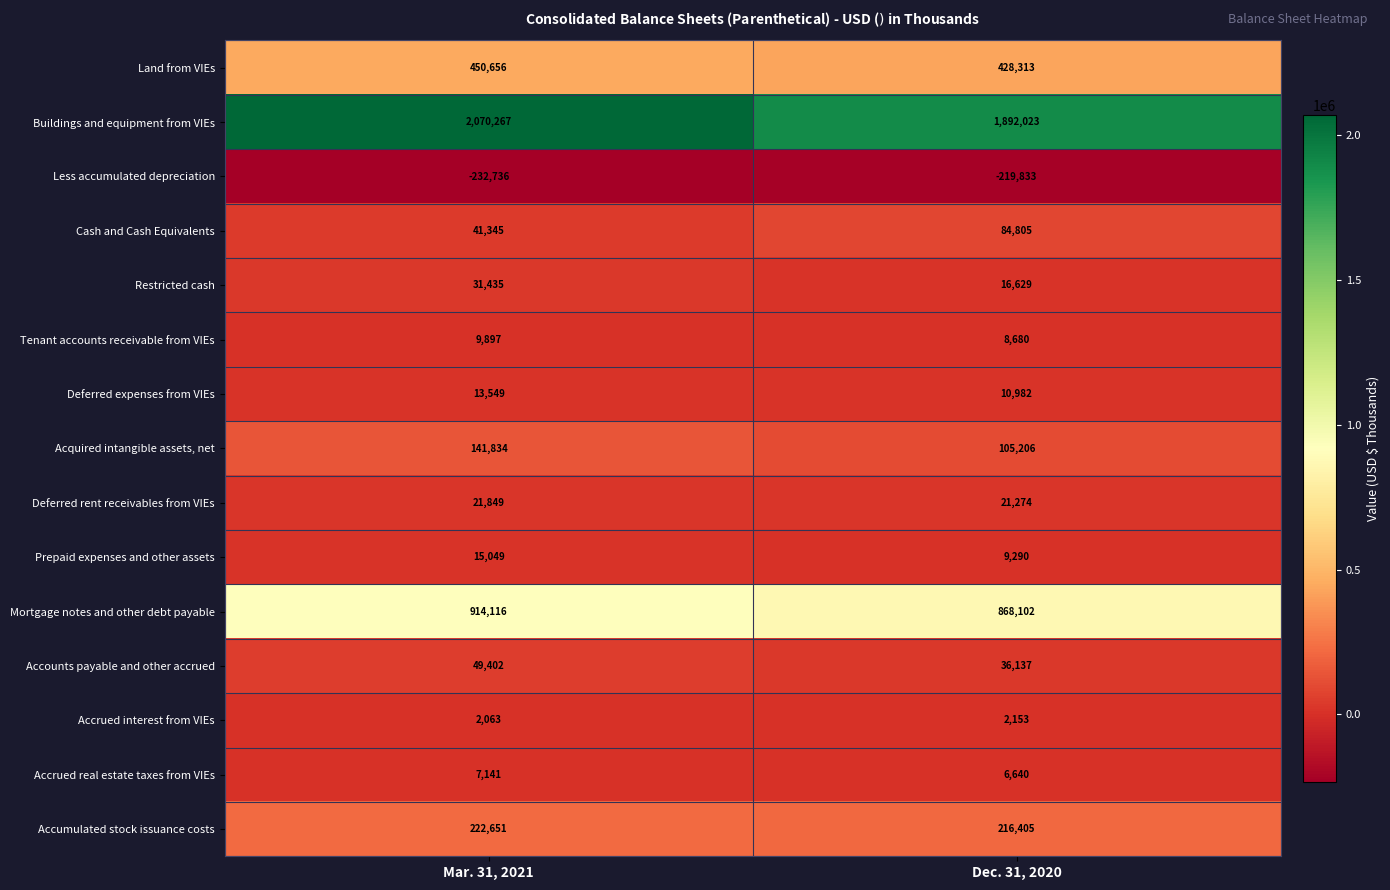

The Accounts payable and other accrued series shows 88546 at Mar. 31, 2021. True or false?

False